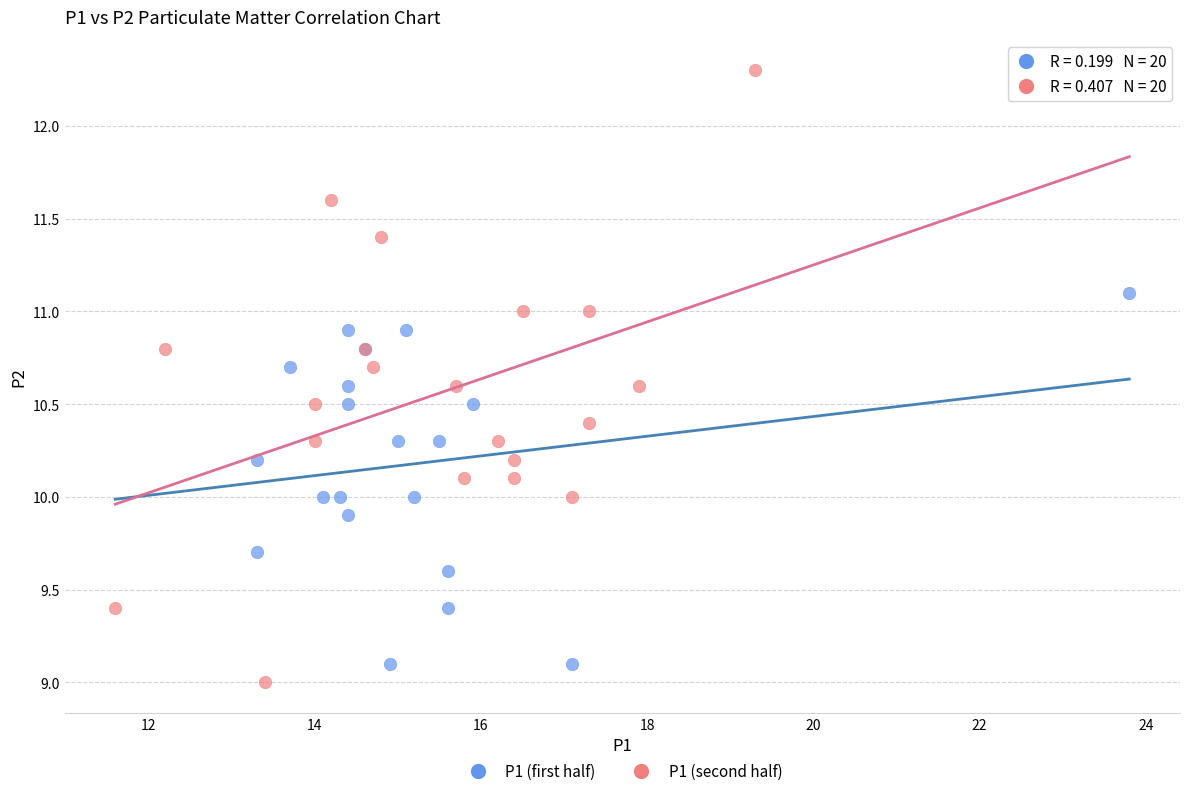

Which series contains the highest Y value?

P1 (second half)